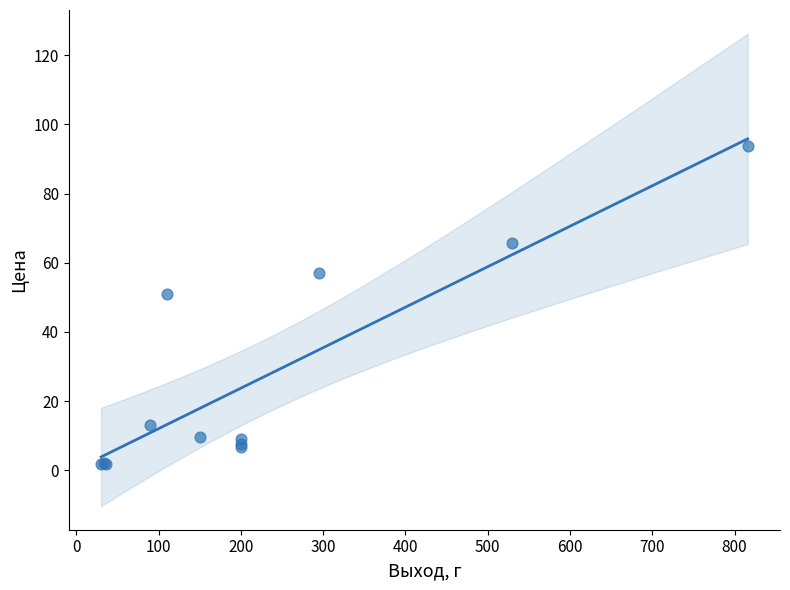

What Y value in the scatter plot is closest to 47?

50.9